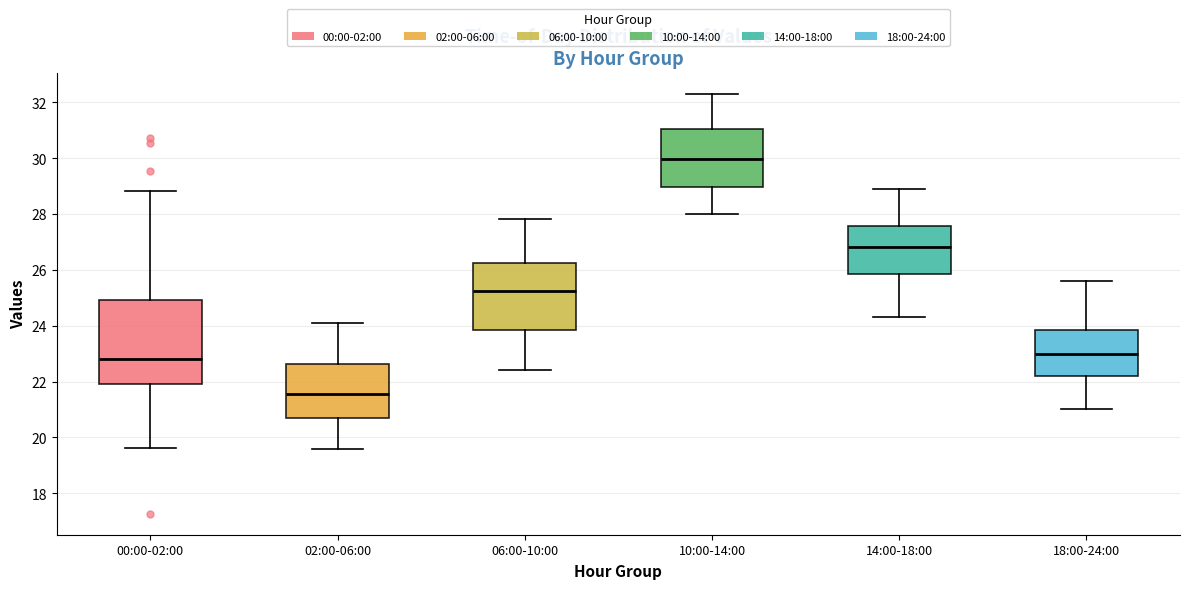

Reading left to right, read every box against the y-axis: the position of its median line, the range the box covers, and the ends of its whiskers. The values are not printed on the chart, so give them approximately, as read against the axis.

00:00-02:00: median 22.8, box 22.0 to 25.0, whiskers 19.6 to 28.8
02:00-06:00: median 21.6, box 20.8 to 22.6, whiskers 19.6 to 24.2
06:00-10:00: median 25.2, box 23.8 to 26.2, whiskers 22.4 to 27.8
10:00-14:00: median 30.0, box 29.0 to 31.0, whiskers 28.0 to 32.4
14:00-18:00: median 26.8, box 25.8 to 27.6, whiskers 24.4 to 29.0
18:00-24:00: median 23.0, box 22.2 to 23.8, whiskers 21.0 to 25.6